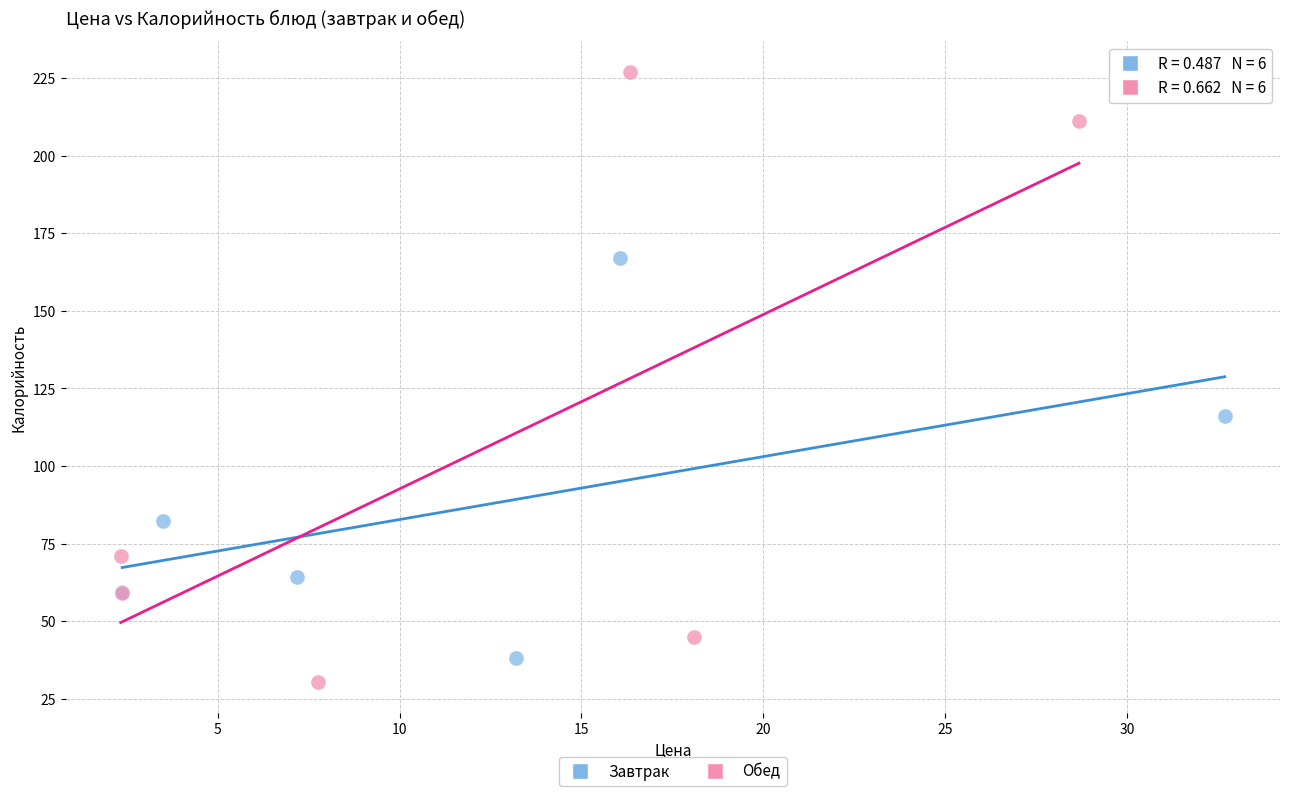

Which series has the largest Y range (max minus min)?

Обед